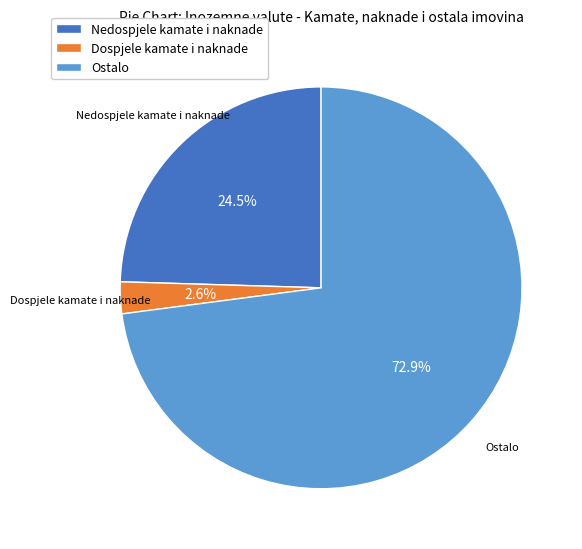

What is the majority slice?

Ostalo